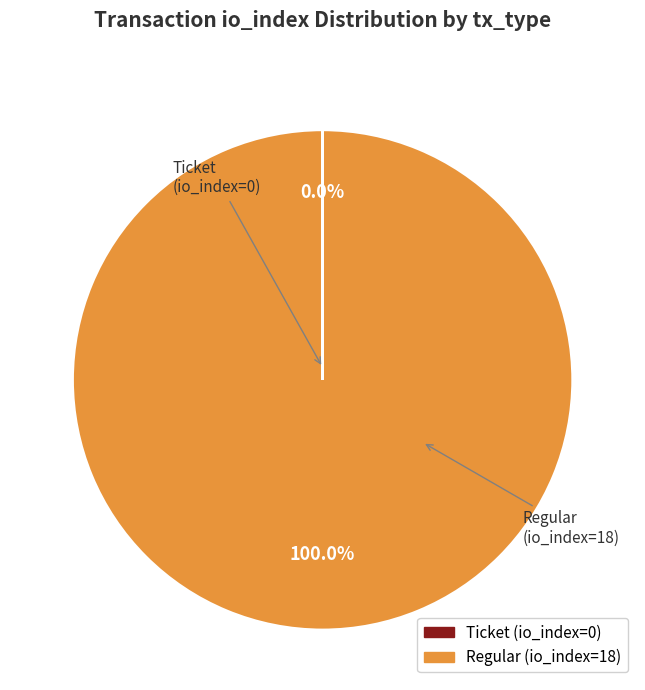

What is the largest slice in the pie chart?

Regular (io_index=18)